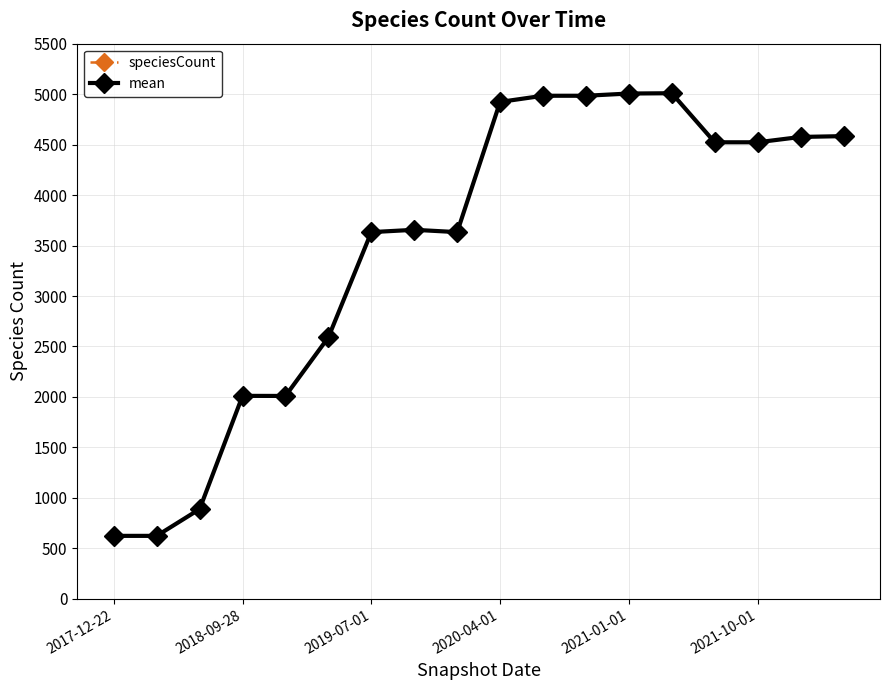

Which series has the largest range (max minus min)?

speciesCount